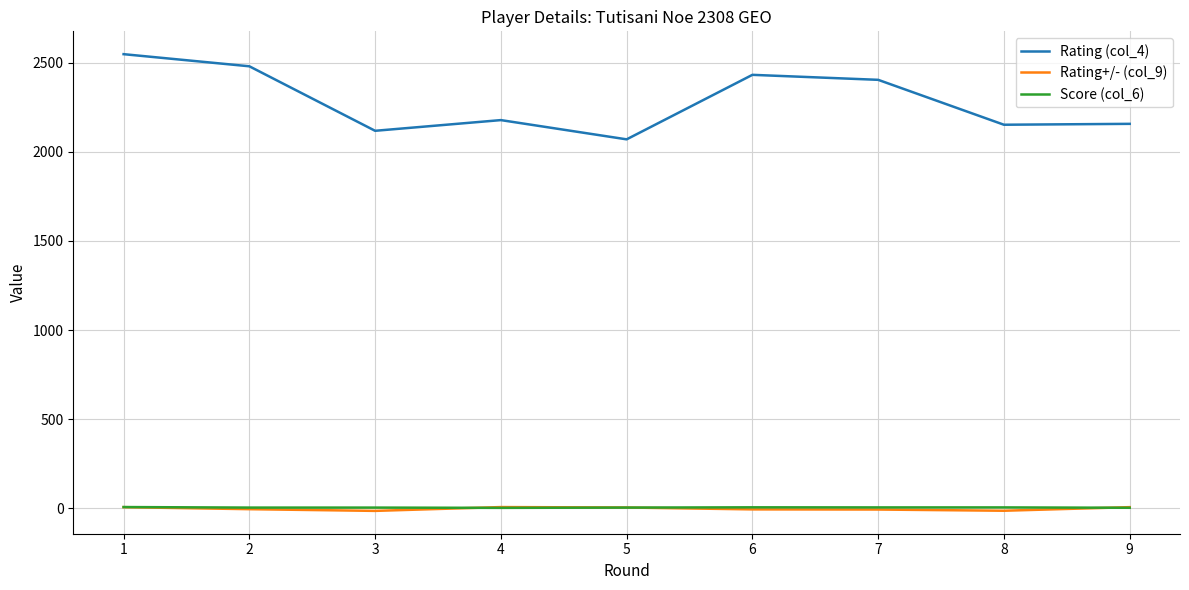

At which label does Score (col_6) first exceed 3?

1